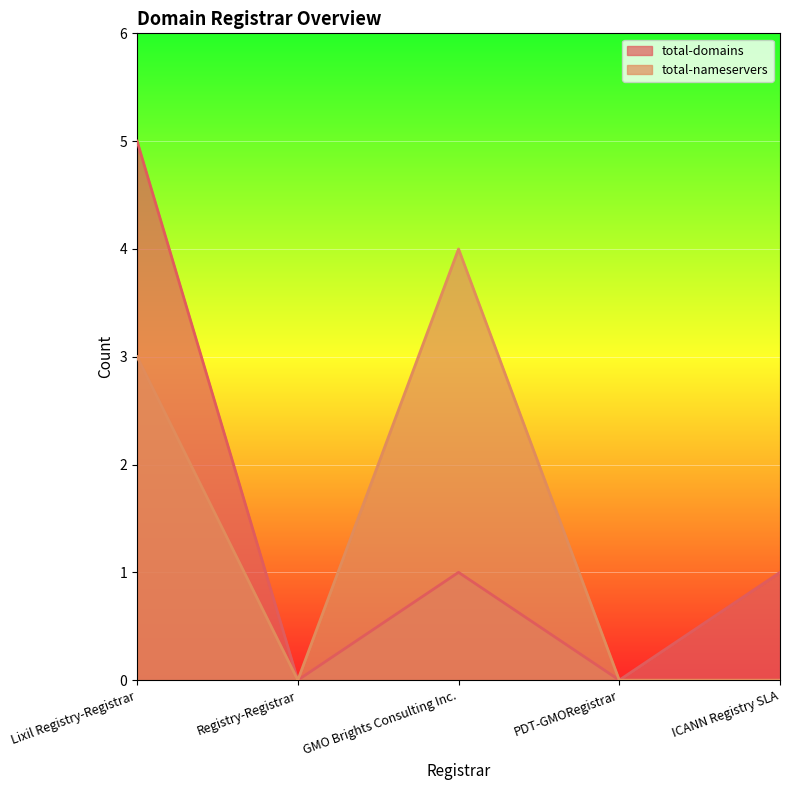

Where is the first local maximum for total-domains?

GMO Brights Consulting Inc.